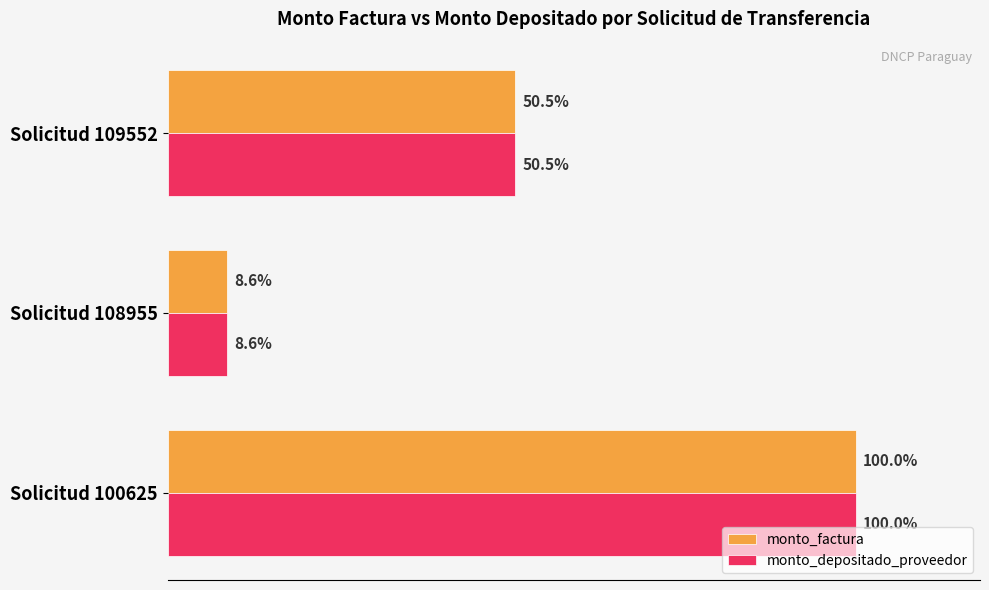

What are all the series names shown in the legend?

monto_factura, monto_depositado_proveedor